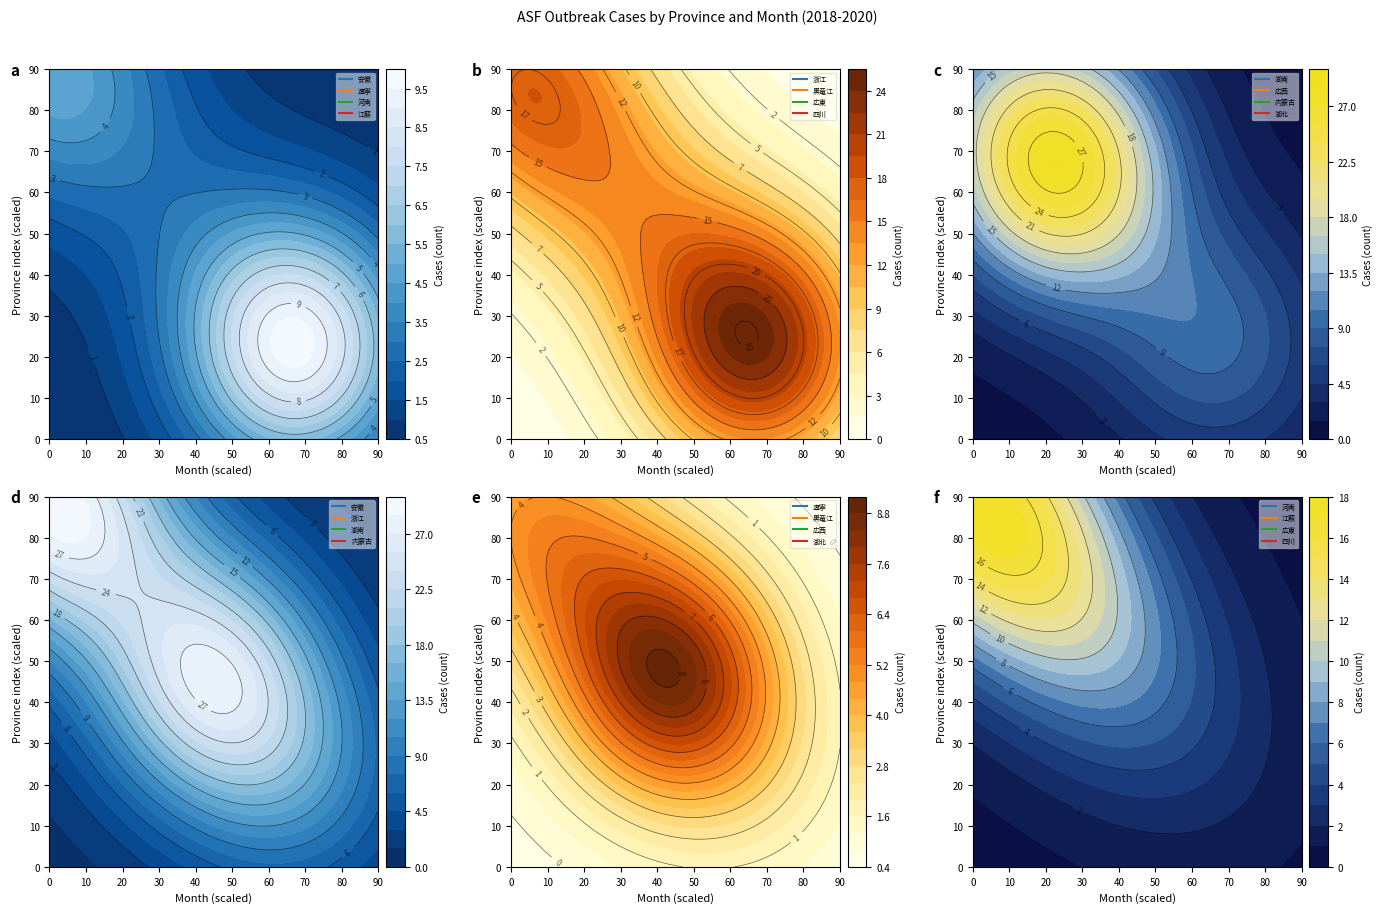

Which series changed the most between 0 and 4?

安徽